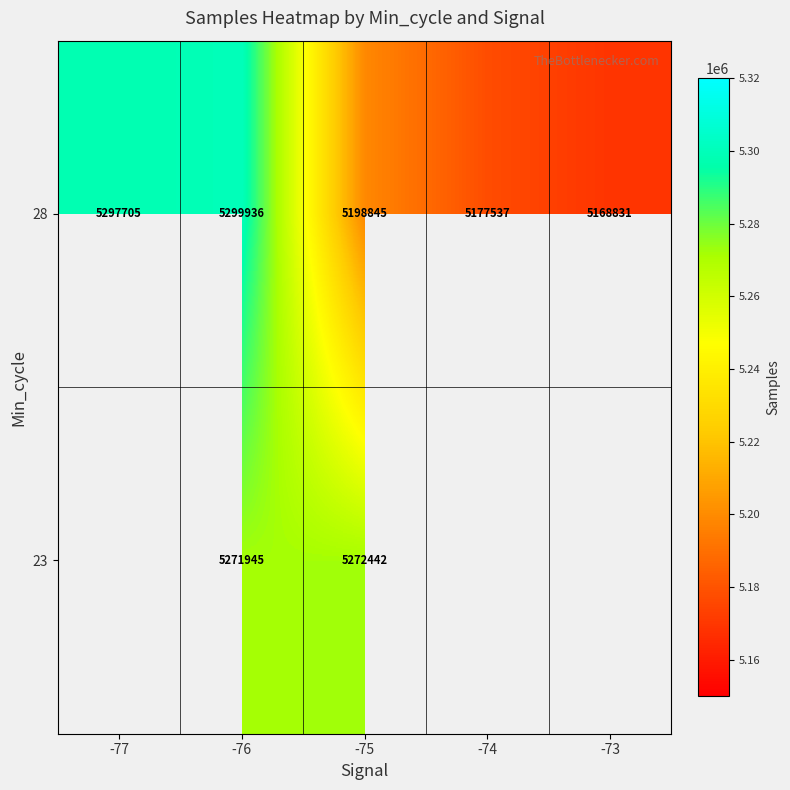

What is the sum of the 28 values at -77 and -74?

10475242